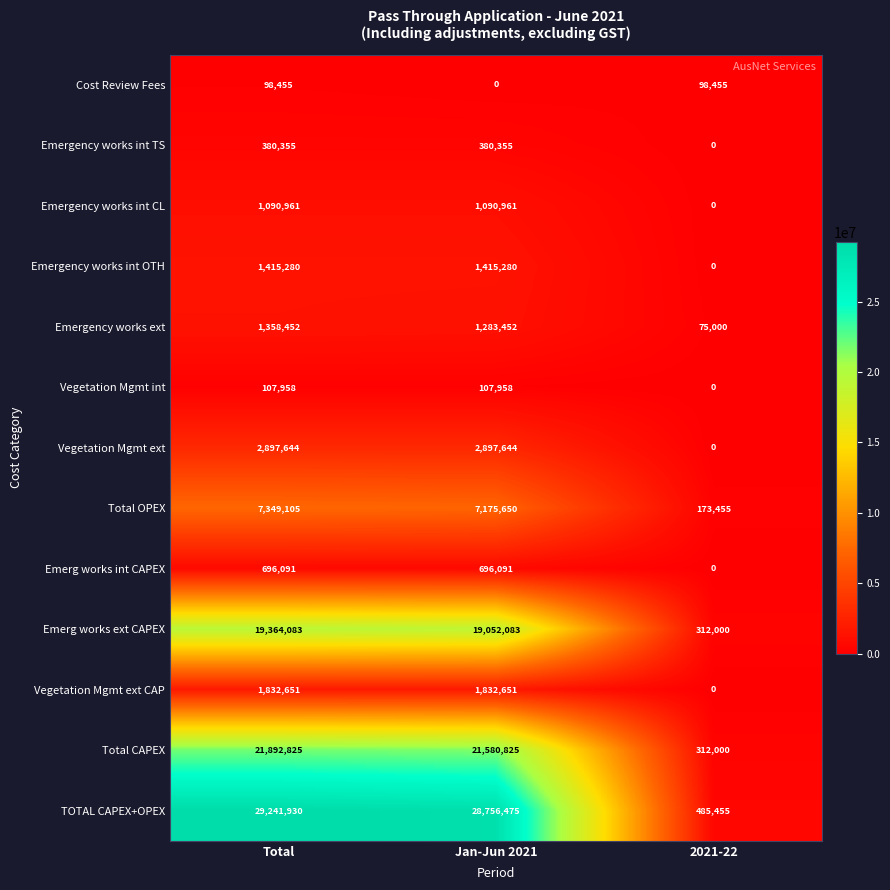

The value of Vegetation Mgmt ext CAP at Total is 2608163. True or false?

False